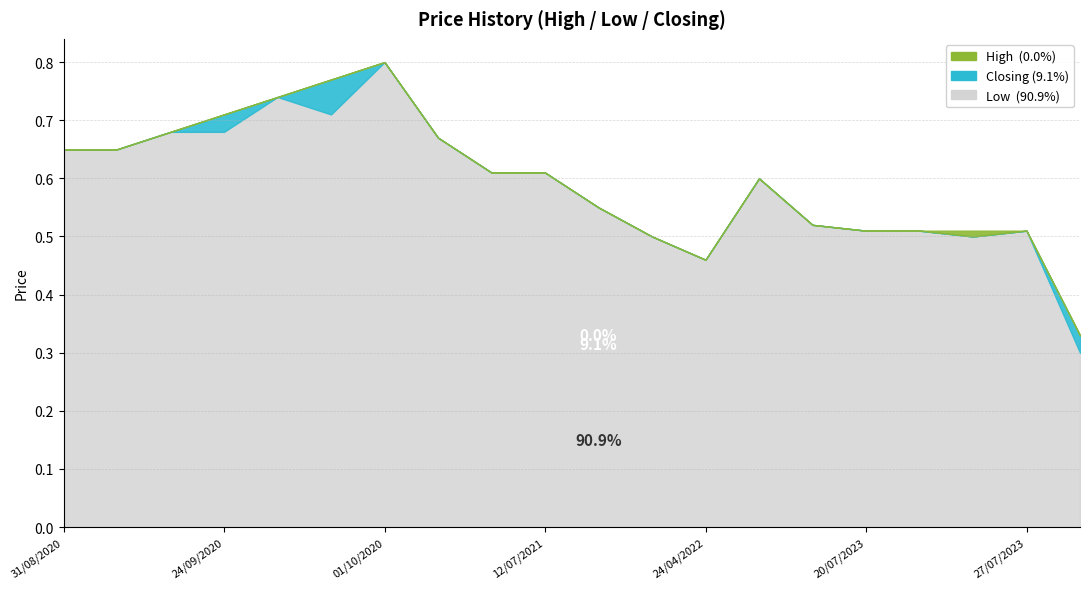

What is the sum of all High values?

11.9